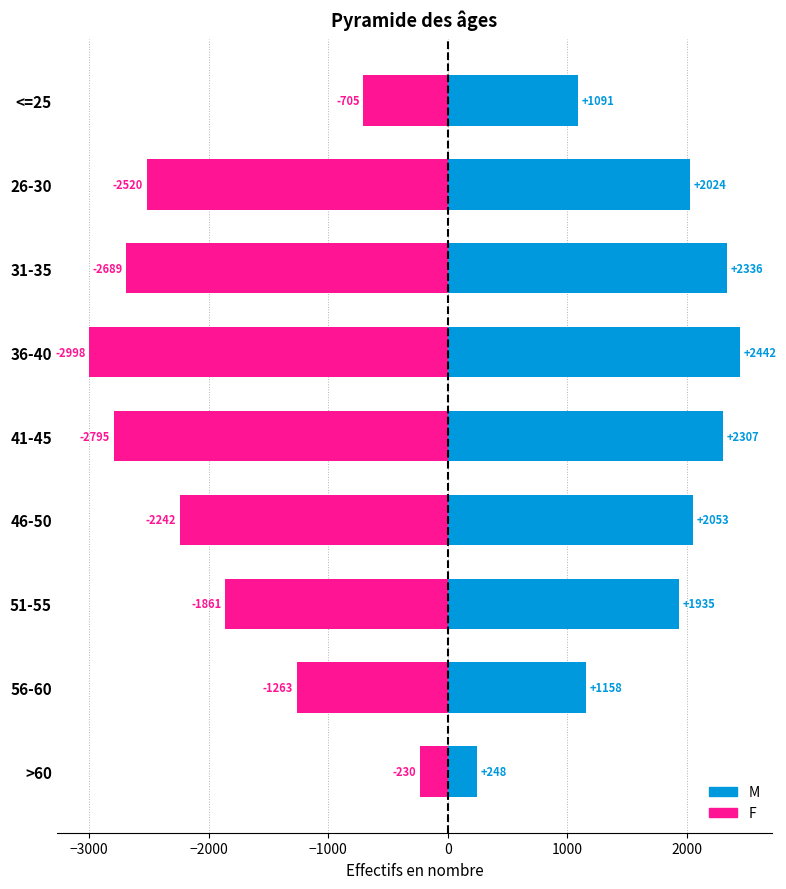

How many bars are there in total?

18